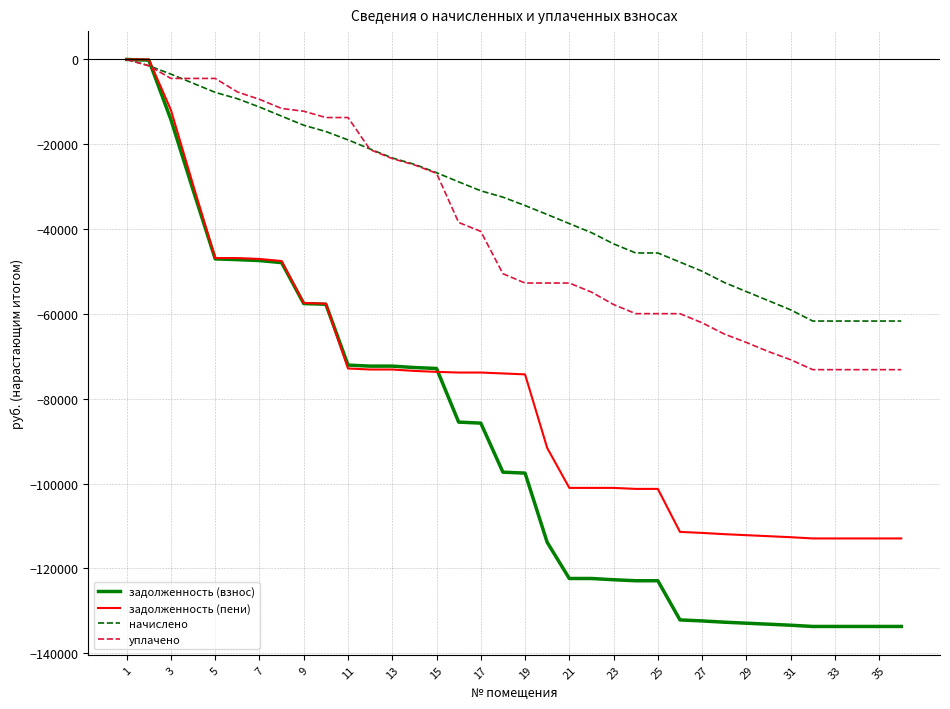

What is the smallest value displayed?

-133708.8